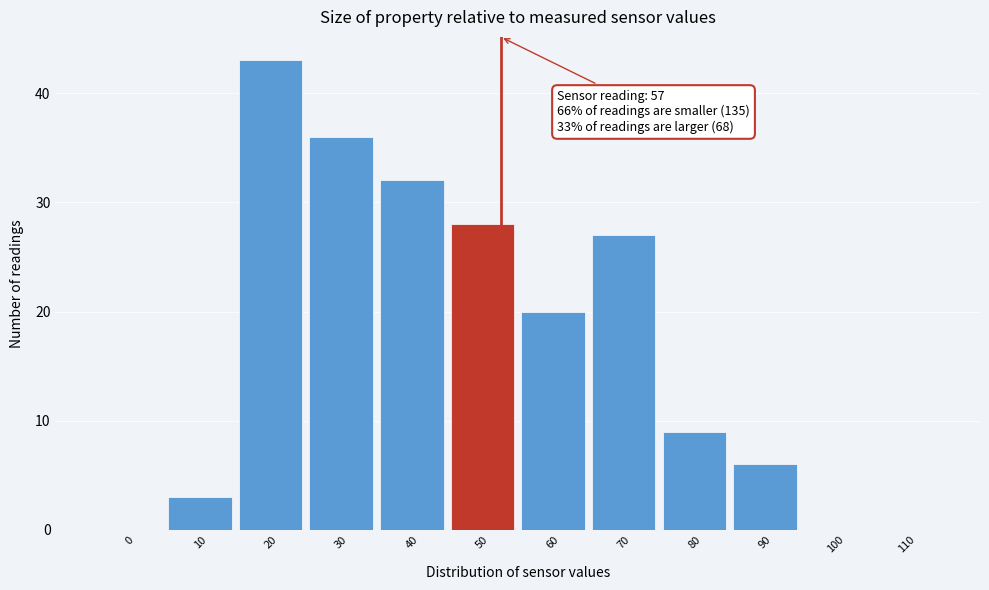

Reading left to right, list all the values displayed in this chart.

0=0	10=3	20=43	30=36	40=32	50=28	60=20	70=27	80=9	90=6	100=0	110=0